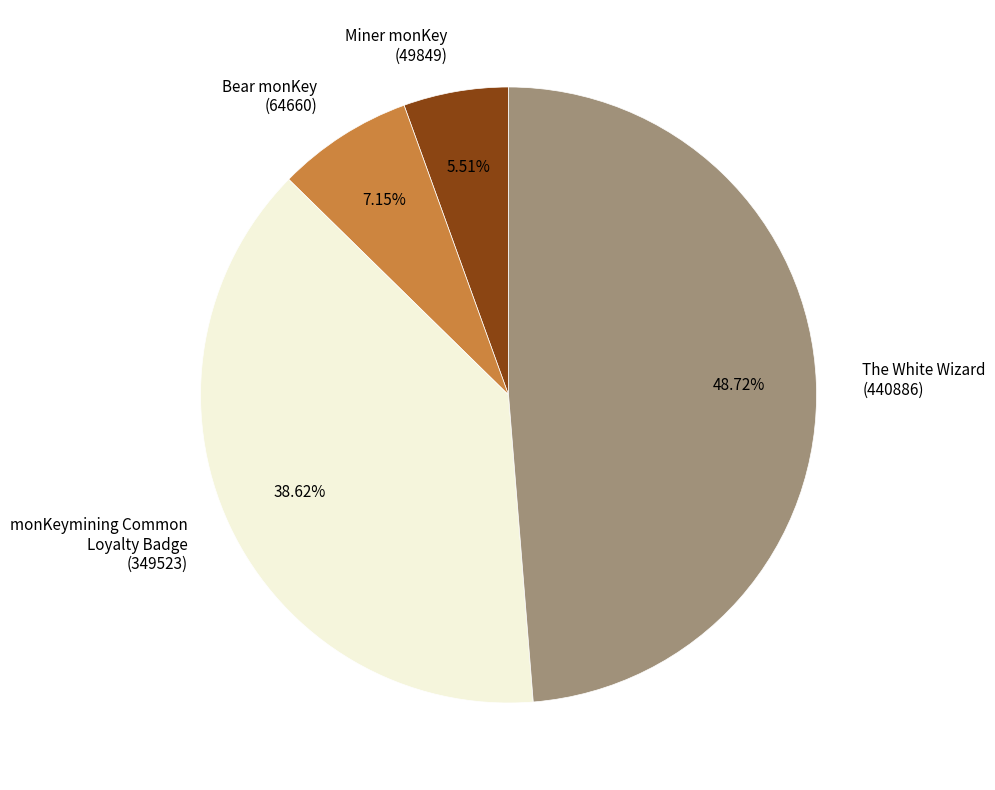

Which category has the biggest portion of the pie?

The White Wizard (440886)